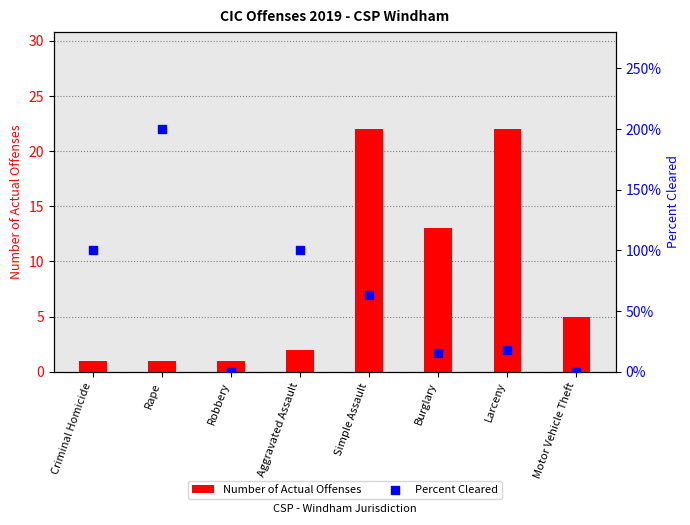

Which series reaches the minimum Y coordinate?

Percent Cleared